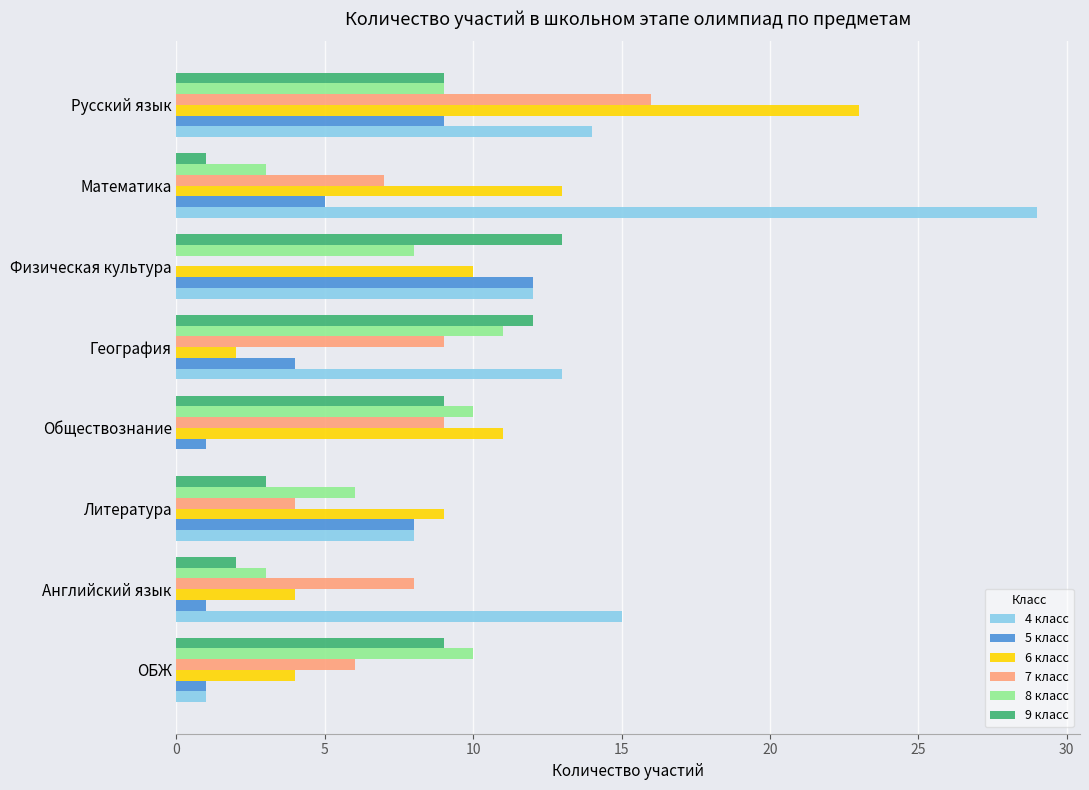

Which series has the largest total across all categories?

4 класс